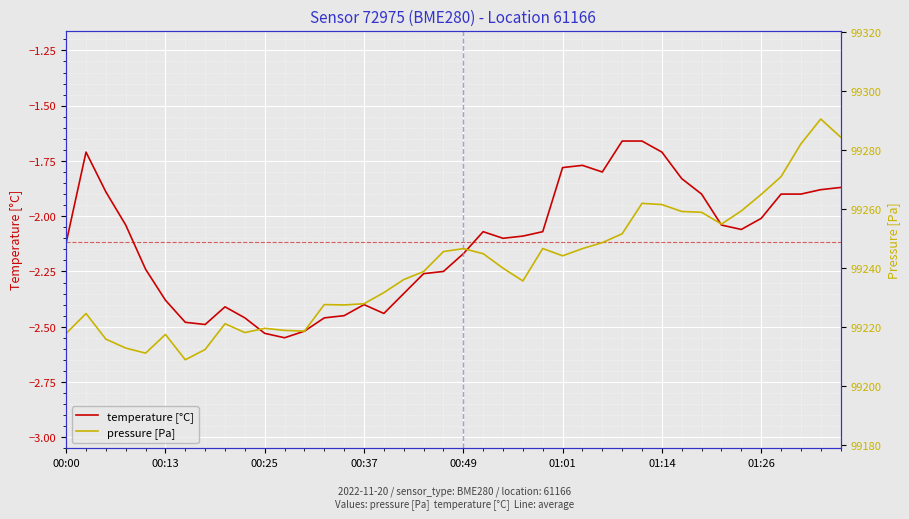

The pressure [Pa] series shows 138237.7 at 13. True or false?

False